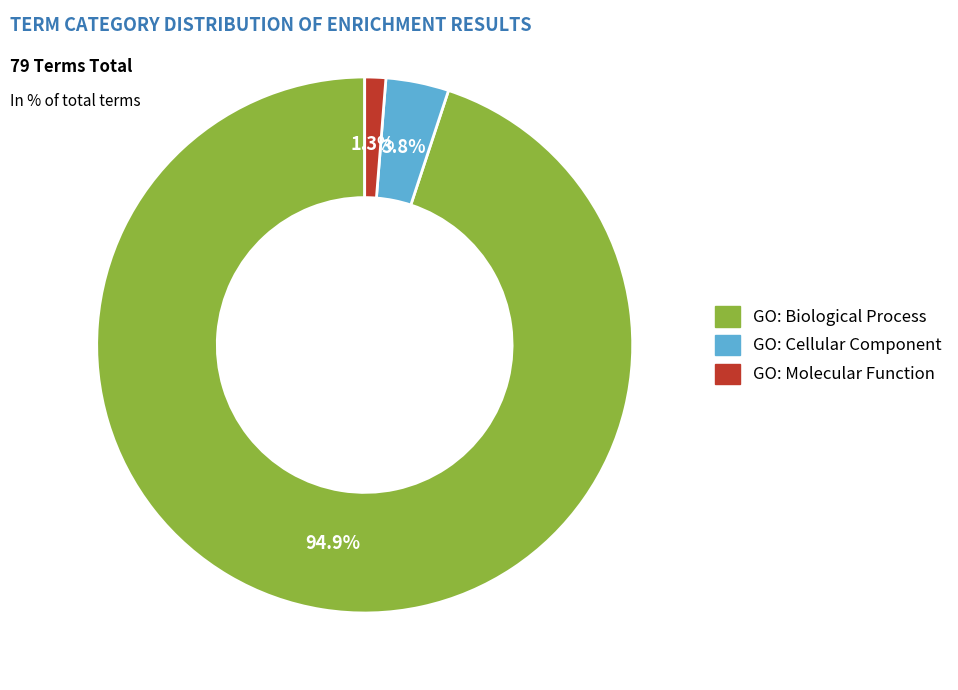

Does GO: Biological Process account for over 50% of the chart?

Yes